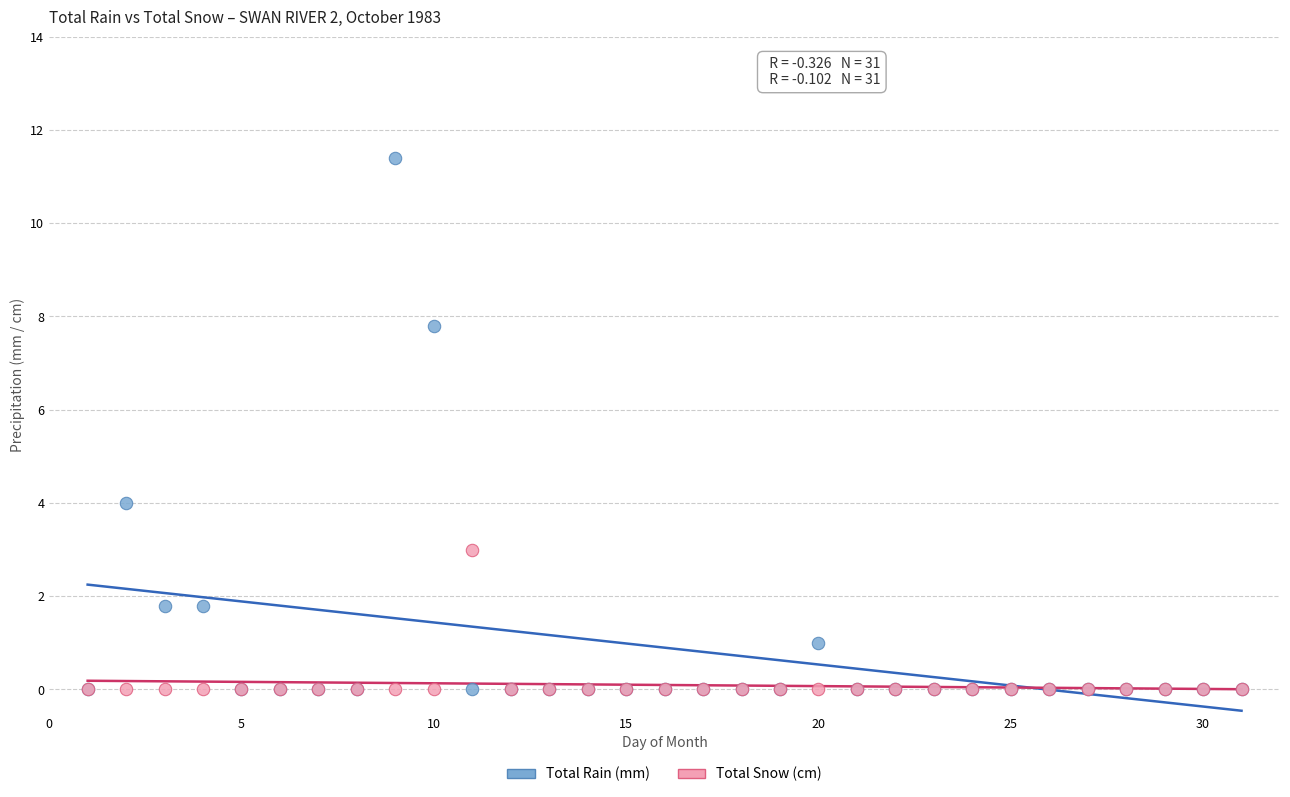

Which series has the widest spread of Y values?

Total Rain (mm)